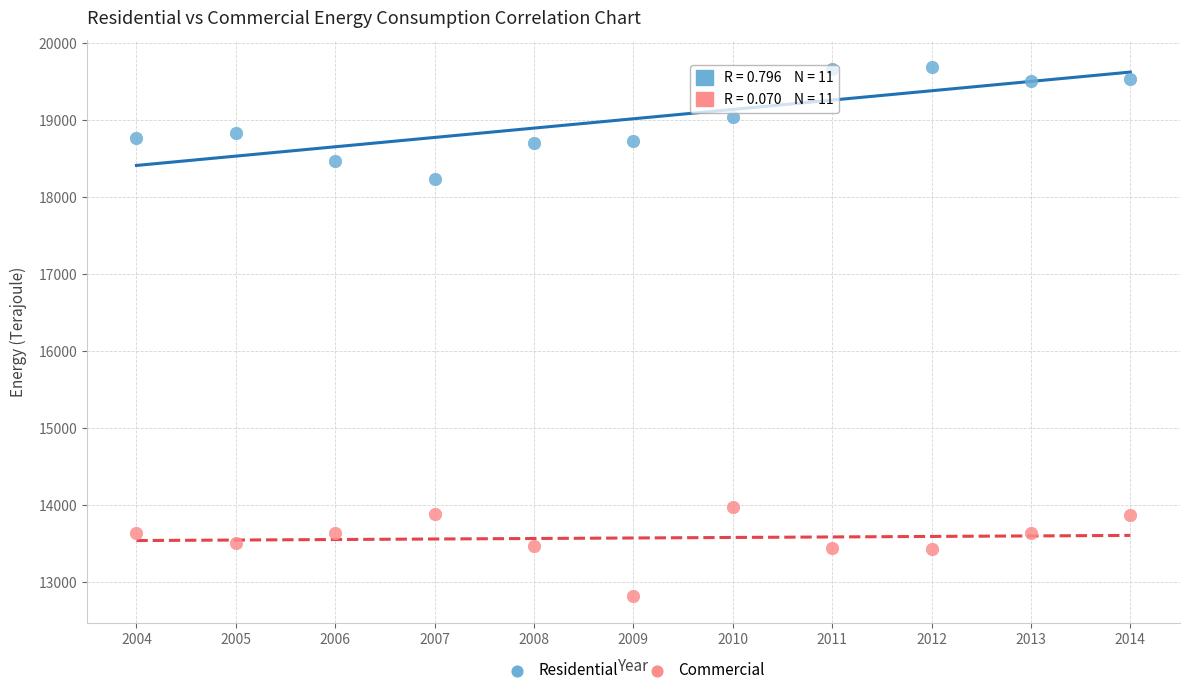

What are all the series names shown in the legend?

Residential, Commercial